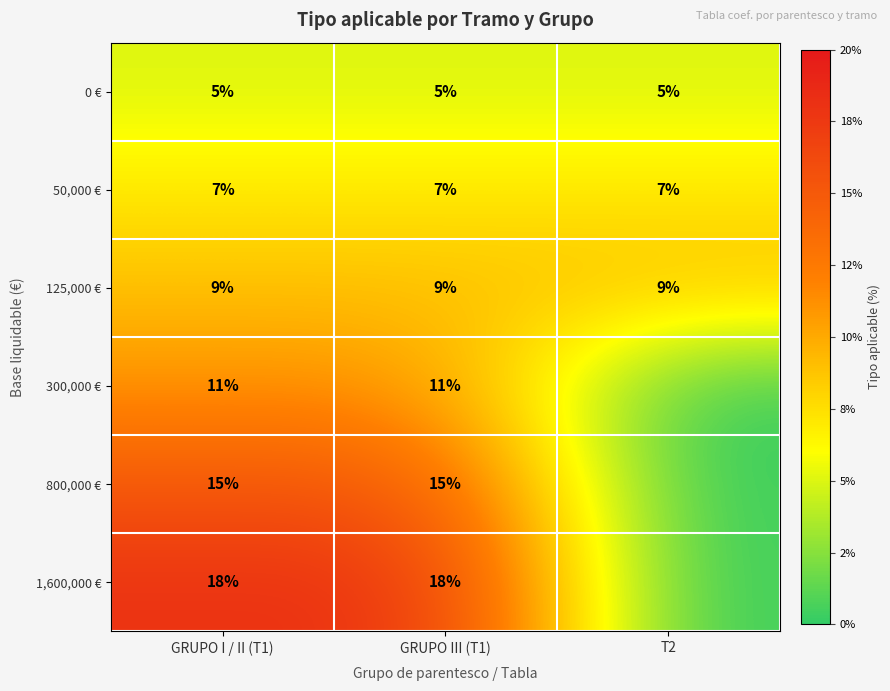

At GRUPO I / II (T1), list the series in order from smallest to largest.

0 €, 50,000 €, 125,000 €, 300,000 €, 800,000 €, 1,600,000 €